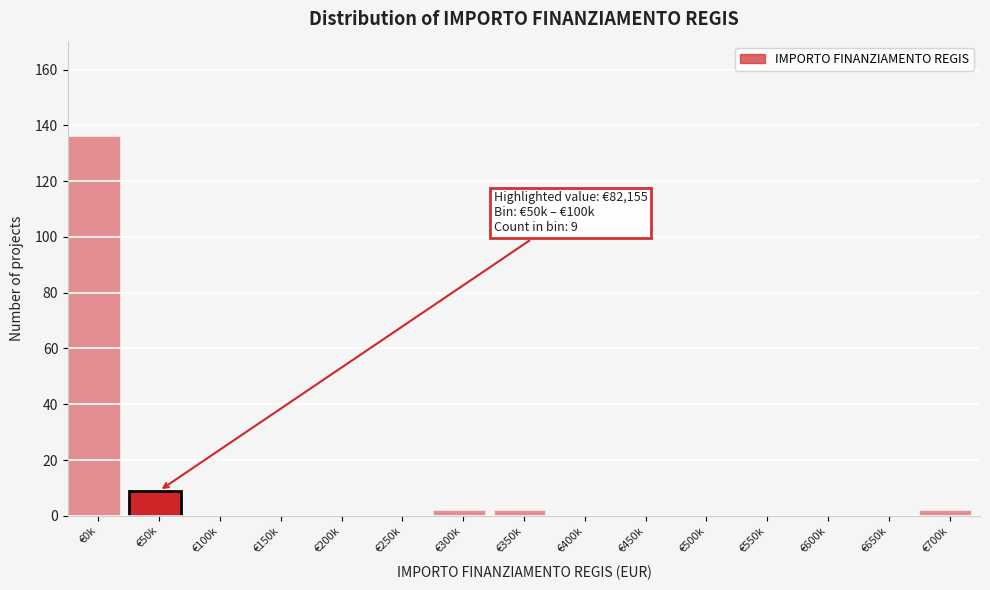

Reading left to right, list all the values displayed in this chart.

€0k=136	€50k=9	€100k=0	€150k=0	€200k=0	€250k=0	€300k=2	€350k=2	€400k=0	€450k=0	€500k=0	€550k=0	€600k=0	€650k=0	€700k=2